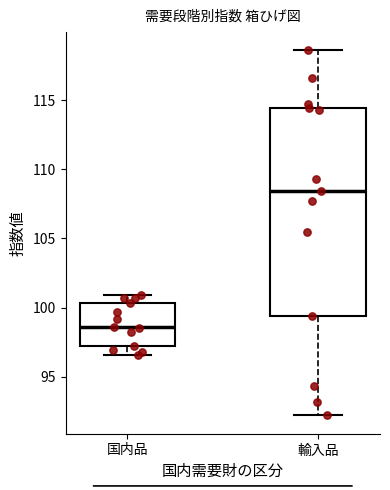

Which box's median line is the highest?

輸入品